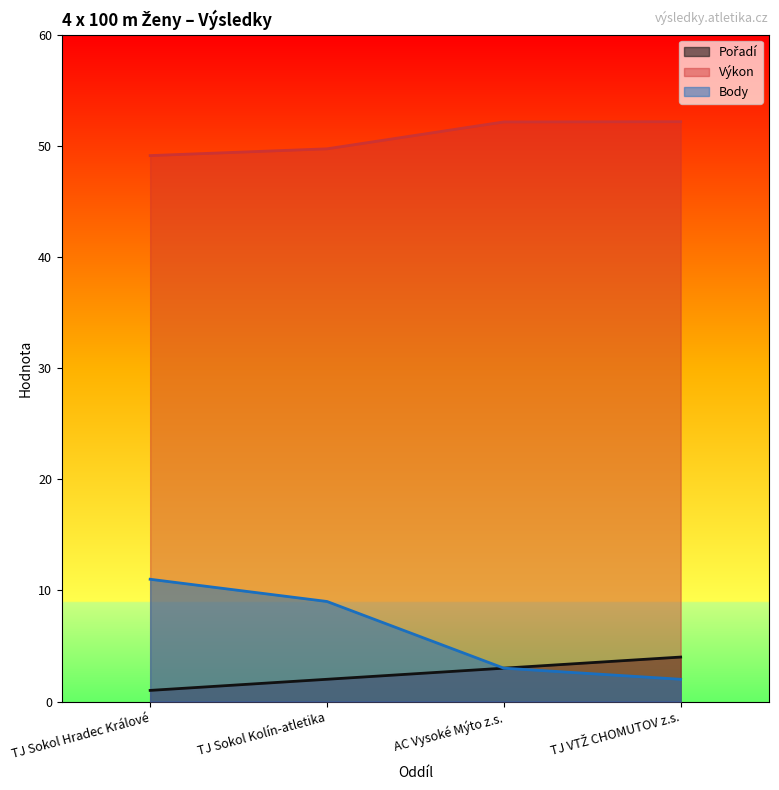

Between AC Vysoké Mýto z.s. and TJ VTŽ CHOMUTOV z.s., which is larger?

TJ VTŽ CHOMUTOV z.s.